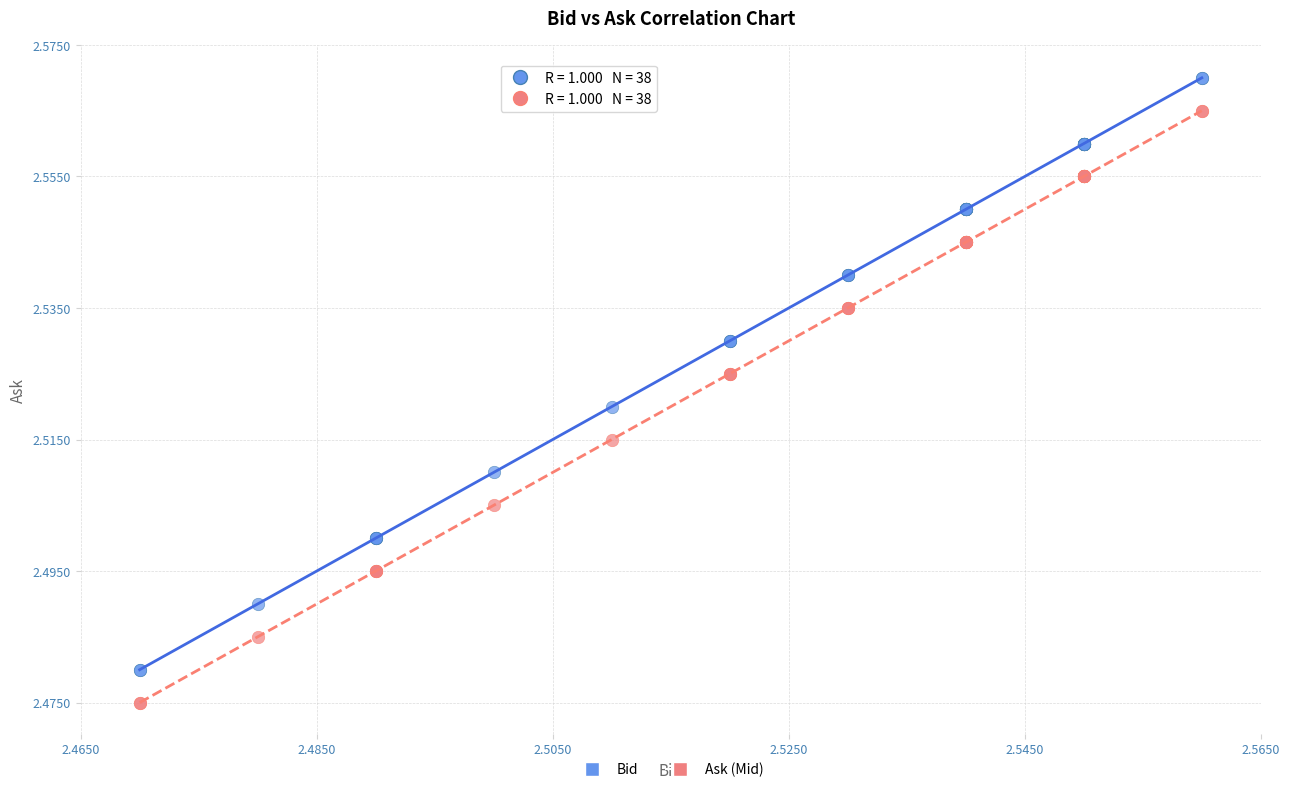

Which series reaches the minimum Y coordinate?

Ask (Mid)